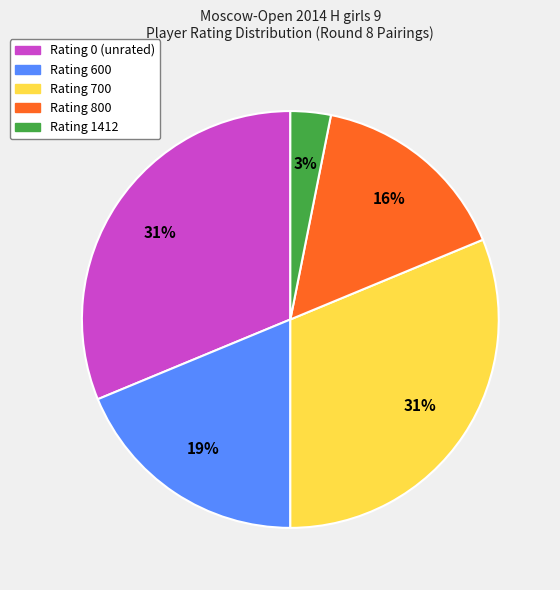

Is there a majority slice in this chart?

No